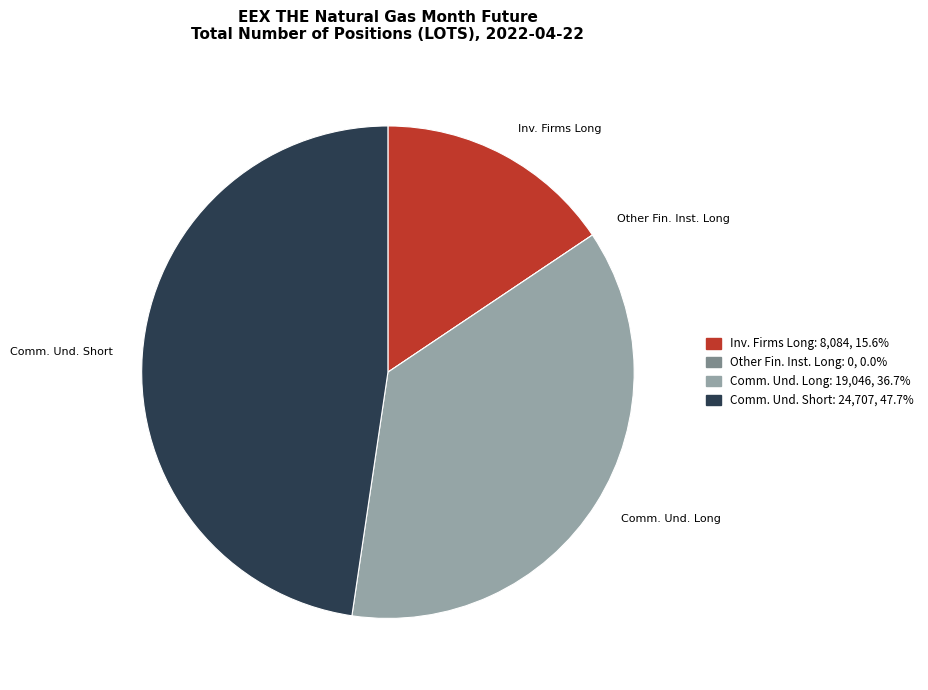

Is there a majority slice in this chart?

No